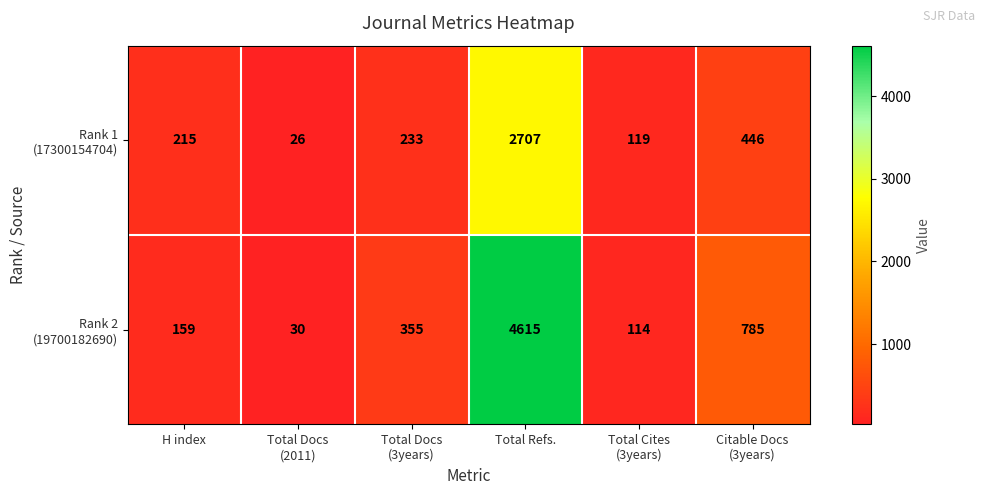

What is the total value across all series at Total Refs.?

7322